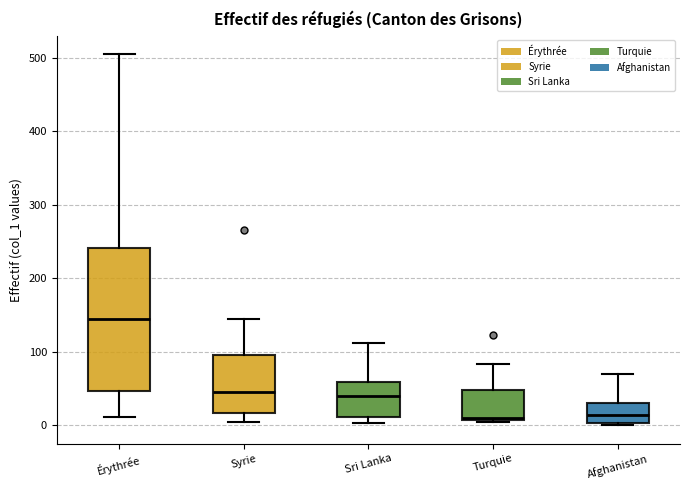

Reading left to right, transcribe this box plot: for each box, give where its median line is, the range the box spans, and where its two whiskers end, as read against the y-axis. The values are not printed on the chart, so give them approximately, as read against the axis.

Érythrée: median 140, box 50 to 240, whiskers 10 to 510
Syrie: median 50, box 20 to 100, whiskers 0 to 150
Sri Lanka: median 40, box 10 to 60, whiskers 0 to 110
Turquie: median 10, box 10 to 50, whiskers 0 to 80
Afghanistan: median 10, box 0 to 30, whiskers 0 to 70